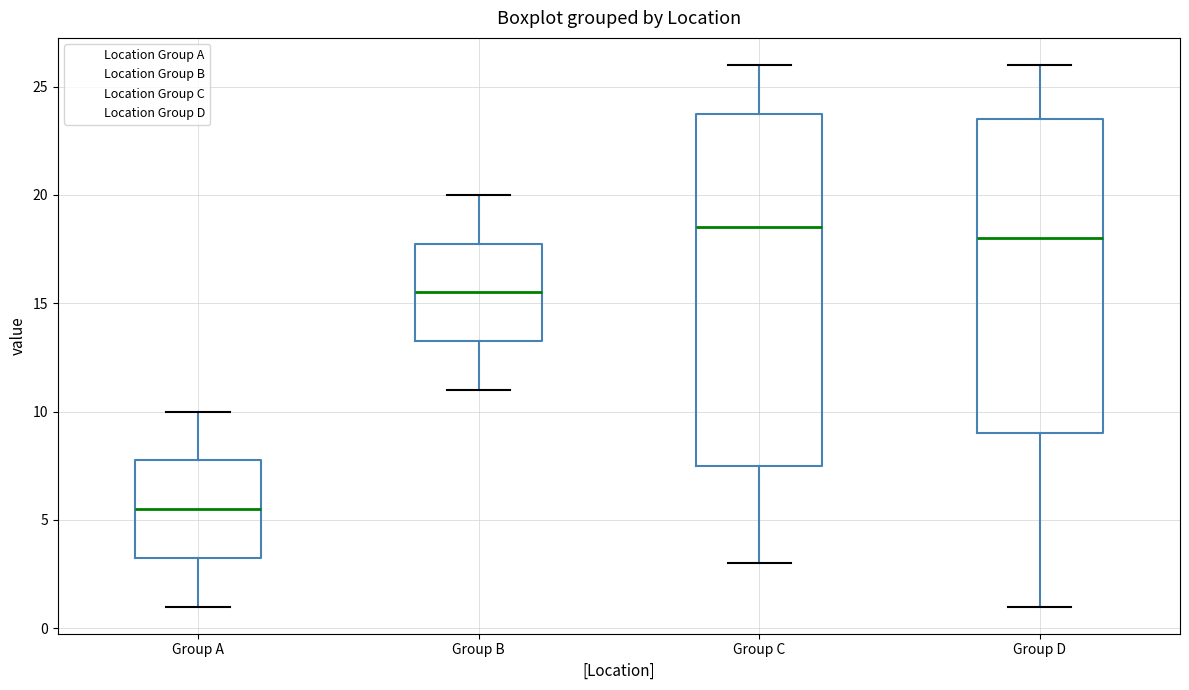

Reading left to right, transcribe this box plot: for each box, give where its median line is, the range the box spans, and where its two whiskers end, as read against the y-axis. The values are not printed on the chart, so give them approximately, as read against the axis.

Group A: median 5.5, box 3.5 to 8.0, whiskers 1.0 to 10.0
Group B: median 15.5, box 13.5 to 18.0, whiskers 11.0 to 20.0
Group C: median 18.5, box 7.5 to 24.0, whiskers 3.0 to 26.0
Group D: median 18.0, box 9.0 to 23.5, whiskers 1.0 to 26.0